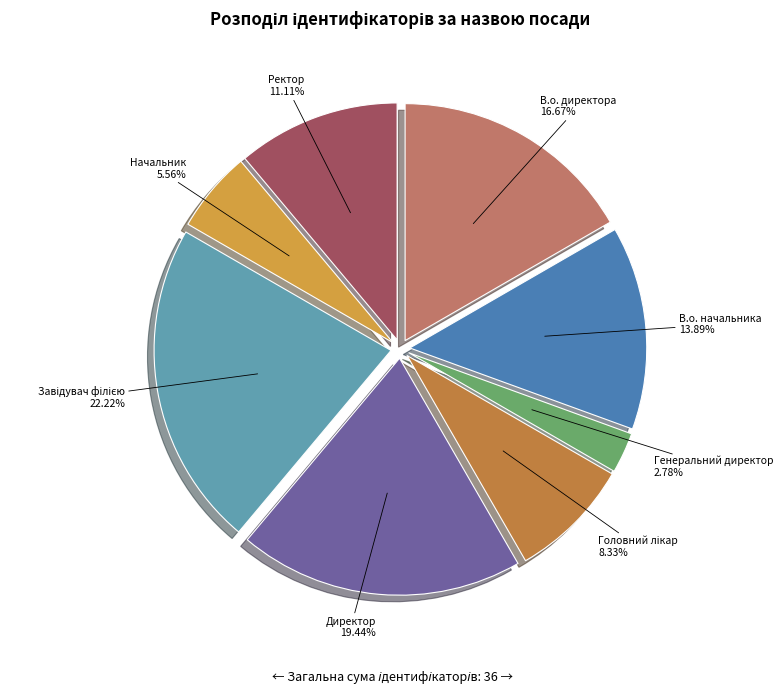

Which category has the smallest portion of the pie?

Генеральний директор